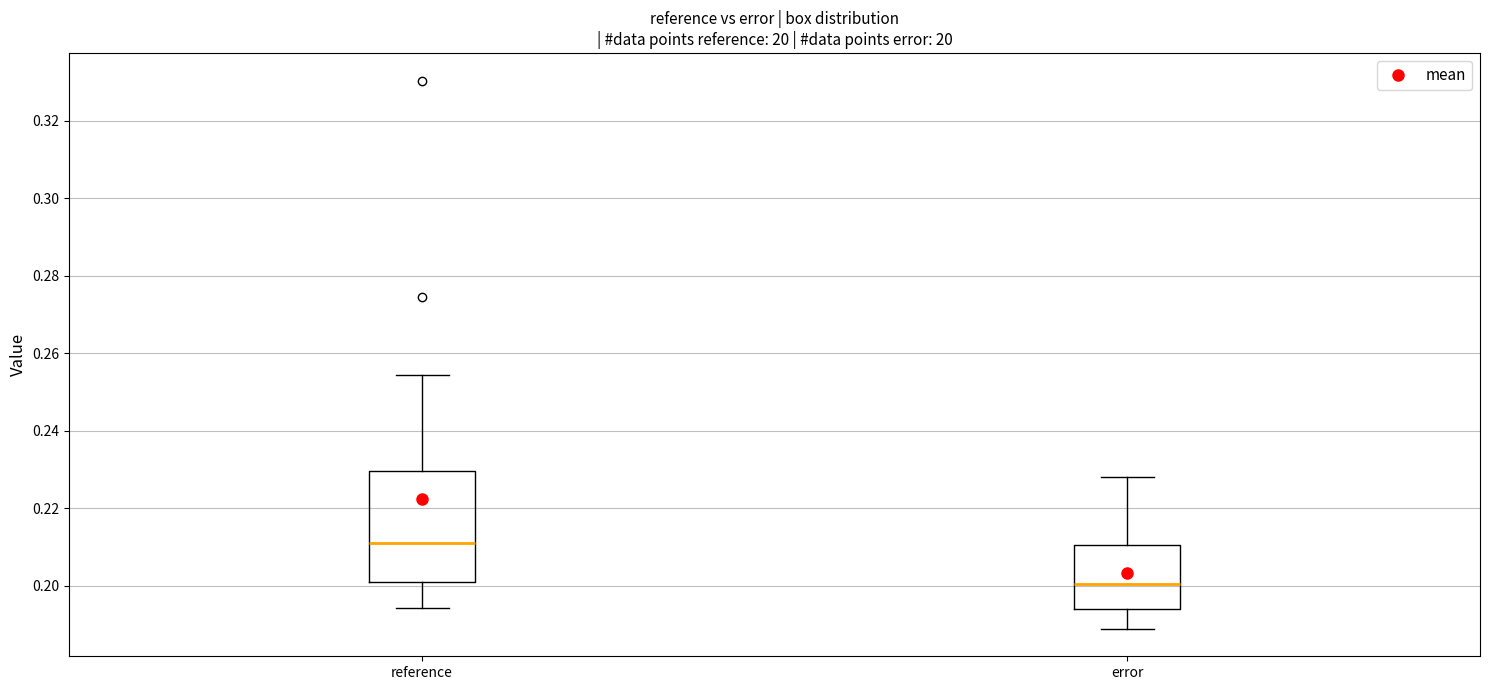

Reading left to right, transcribe this box plot: for each box, give where its median line is, the range the box spans, and where its two whiskers end, as read against the y-axis. The values are not printed on the chart, so give them approximately, as read against the axis.

reference: median 0.212, box 0.202 to 0.230, whiskers 0.194 to 0.254
error: median 0.200, box 0.194 to 0.210, whiskers 0.188 to 0.228